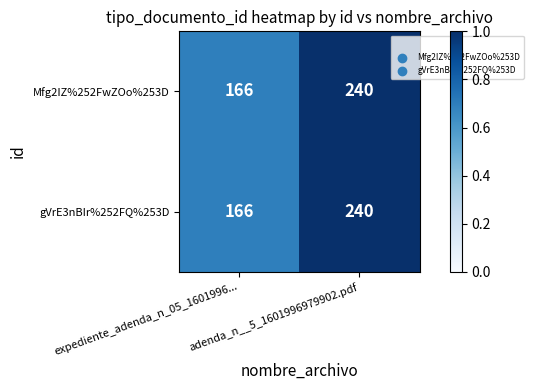

How many distinct data groups are displayed?

2